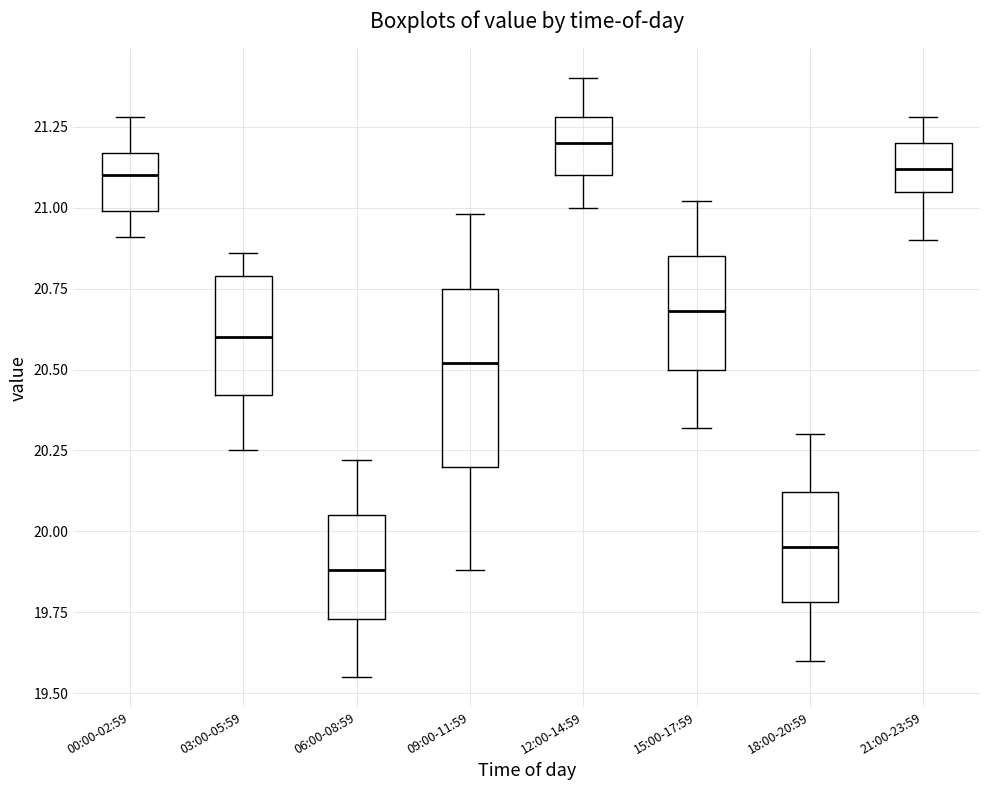

Which box is the tallest, from its lower edge to its upper edge?

09:00-11:59